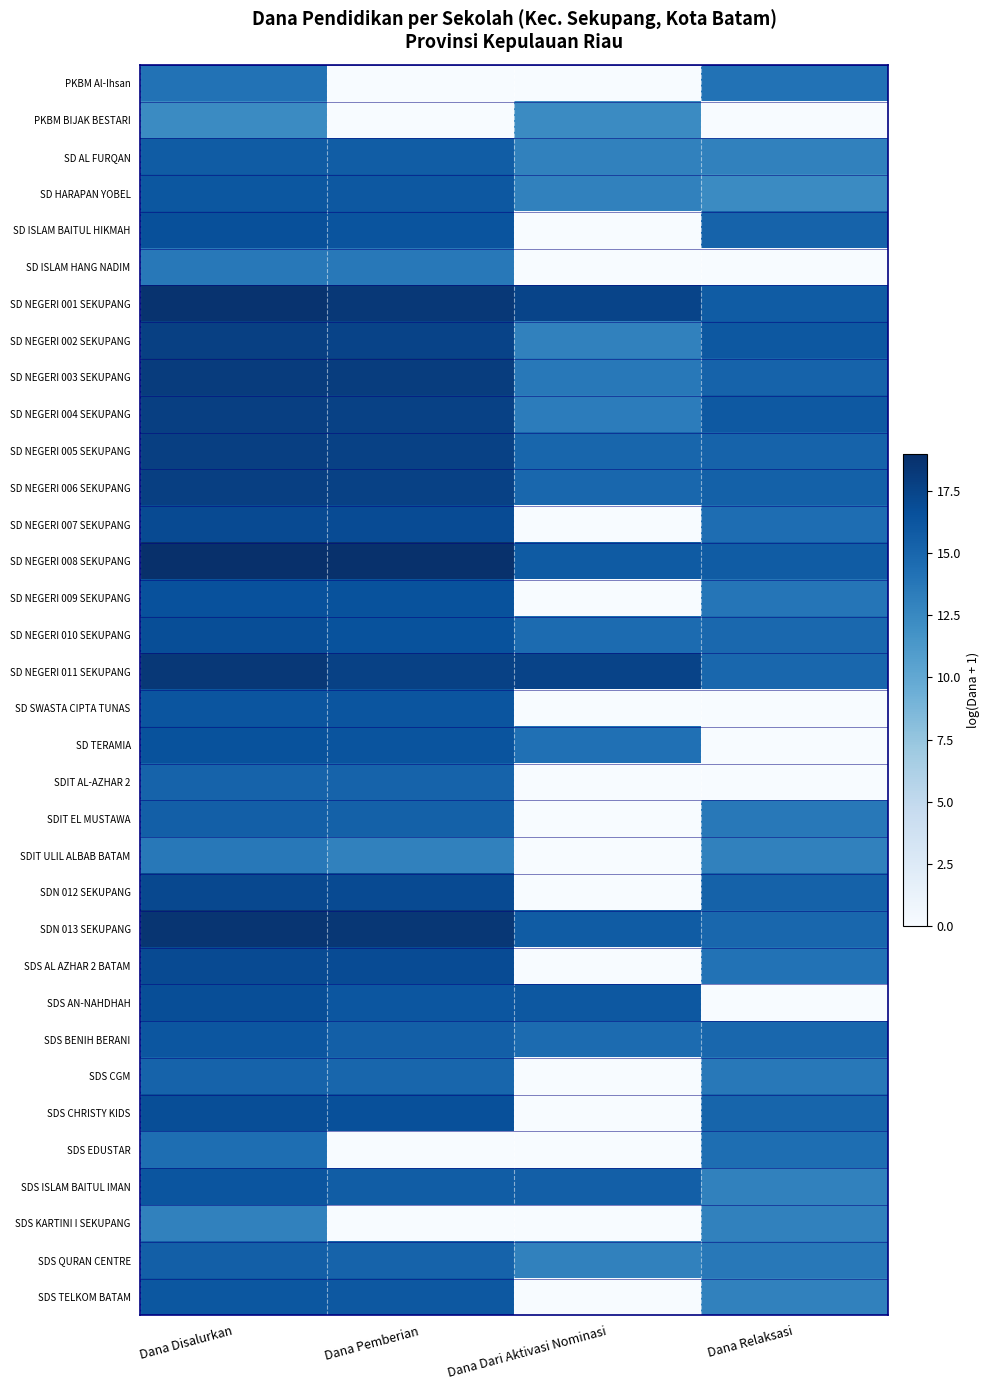

What is the maximum value shown in the chart?

19.0